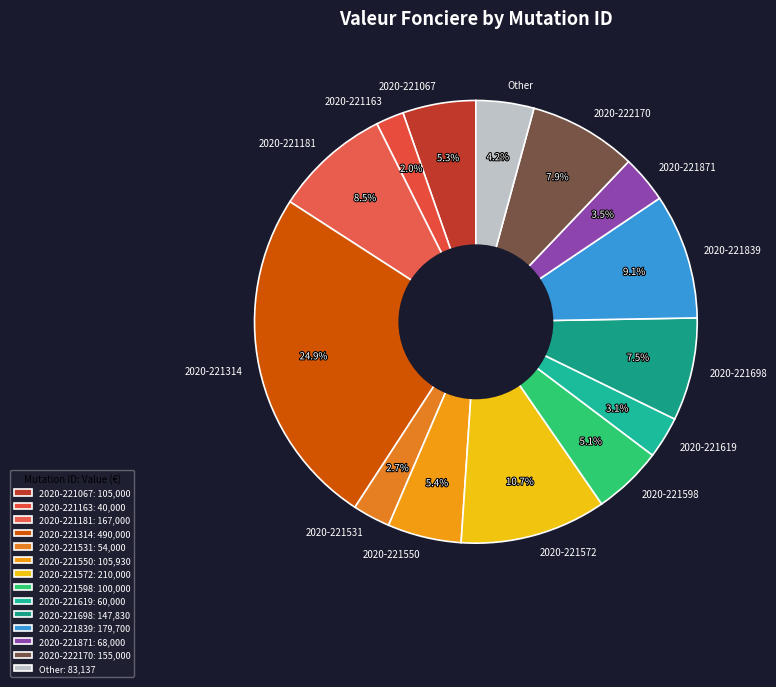

Approximately how many times larger is the value at Other compared to 2020-221871?

1.2